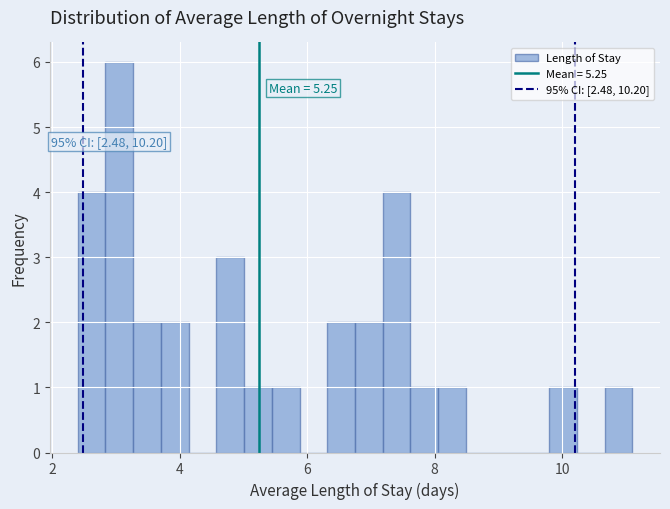

Read against the x-axis, roughly where is the centre of the tallest bar?

3.0